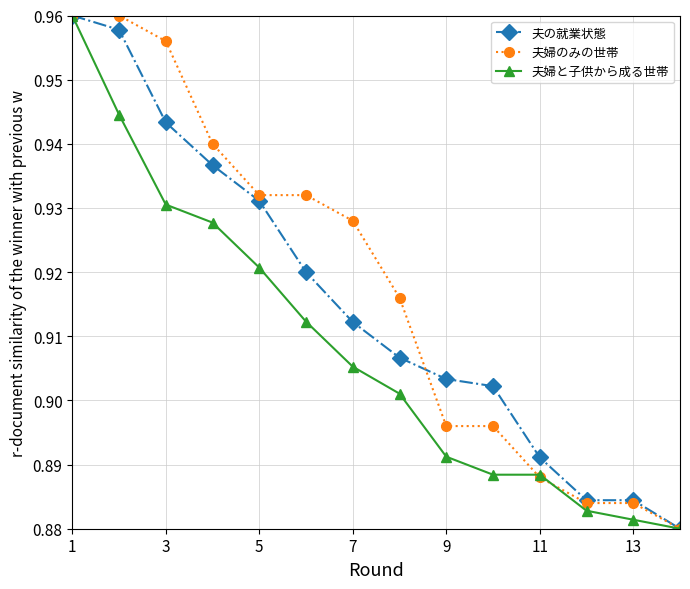

Rank the series by their average value, from highest to lowest.

夫婦のみの世帯, 夫の就業状態, 夫婦と子供から成る世帯